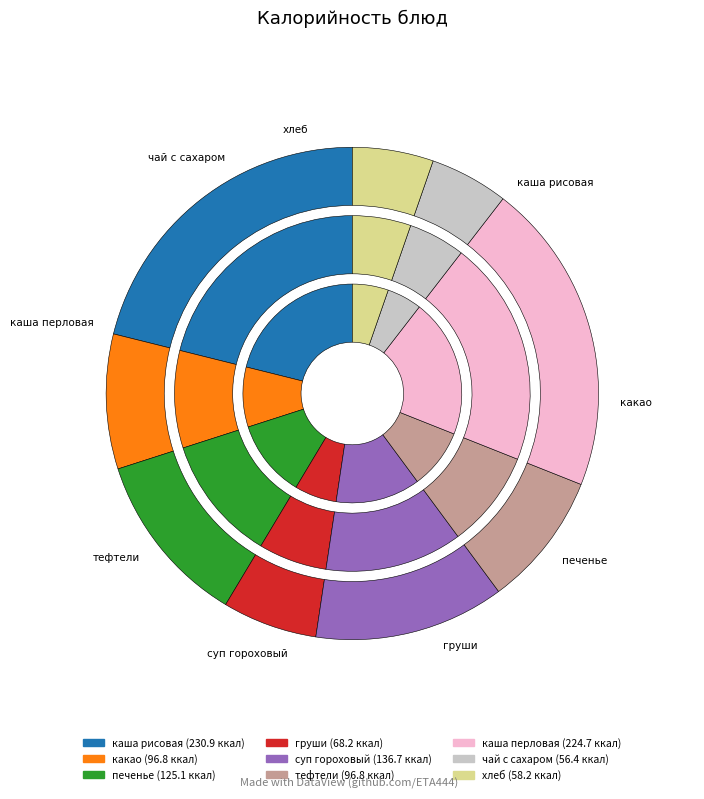

What percentage is the чай с сахаром slice, to the nearest percent?

5%